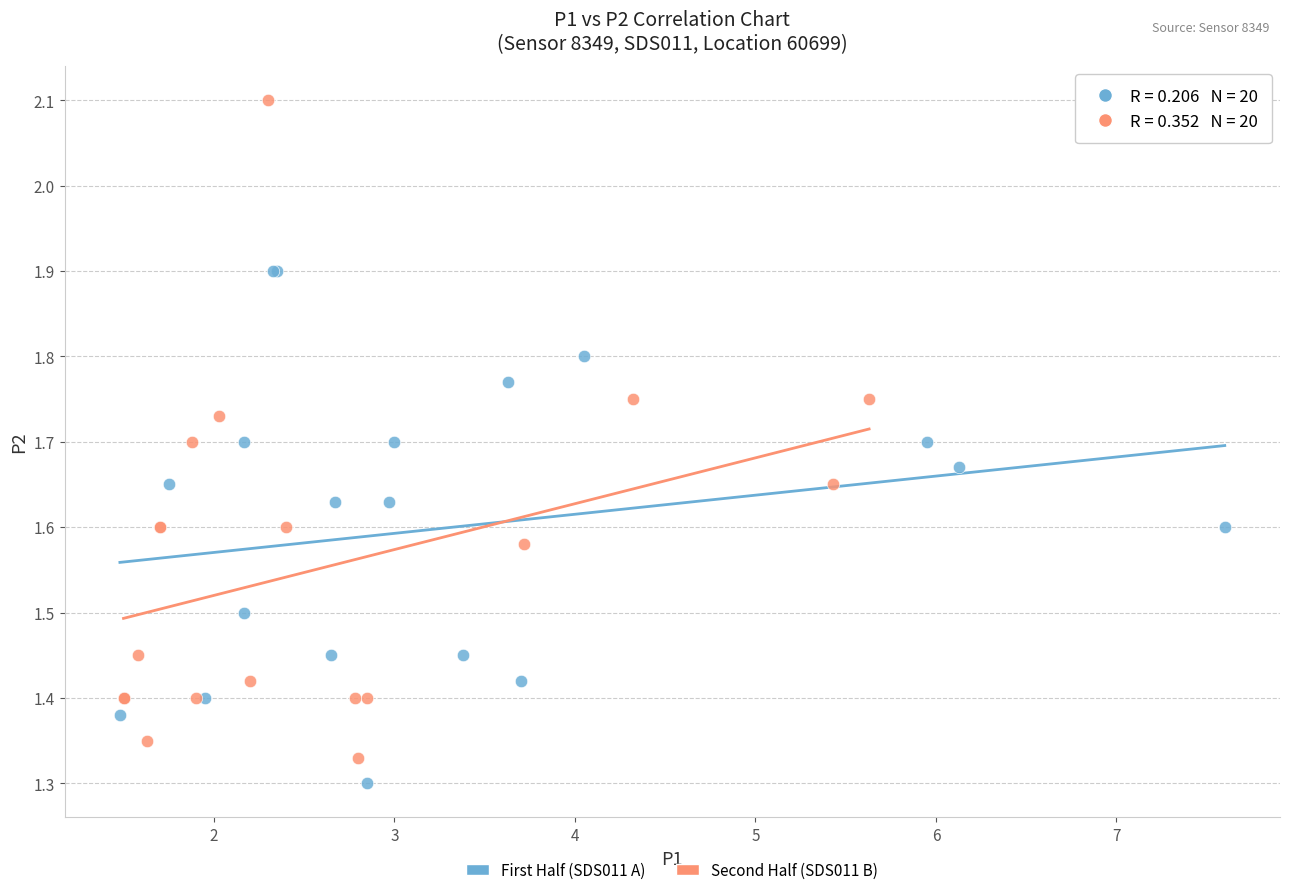

Which series reaches the maximum Y coordinate?

Second Half (SDS011 B)